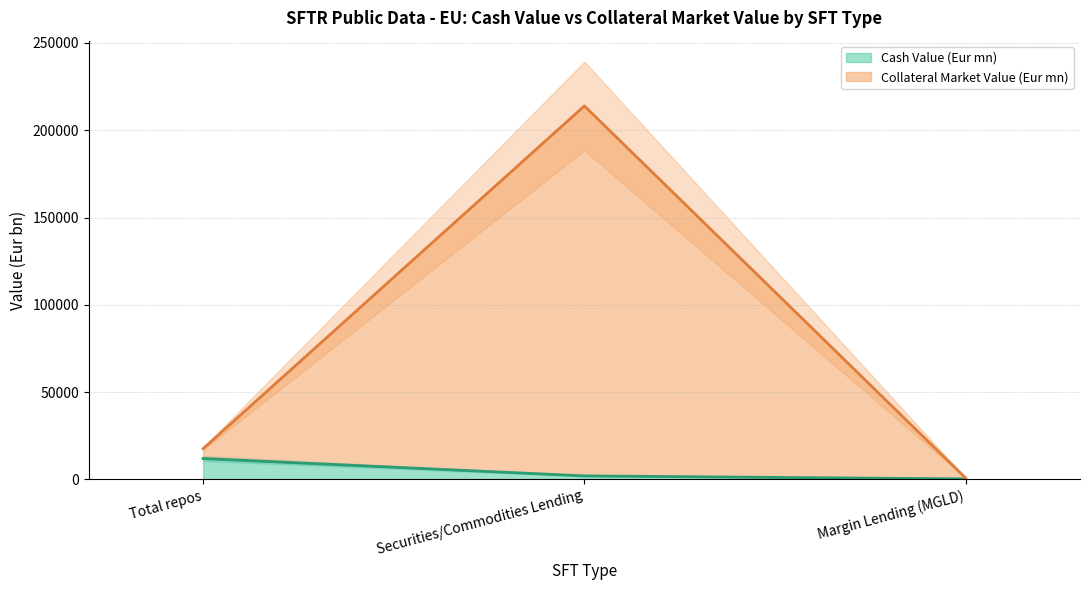

At which label does Collateral Market Value (Eur mn) first exceed 17583?

Total repos